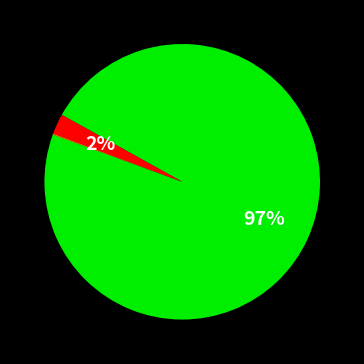

Does any single category account for the majority?

Yes